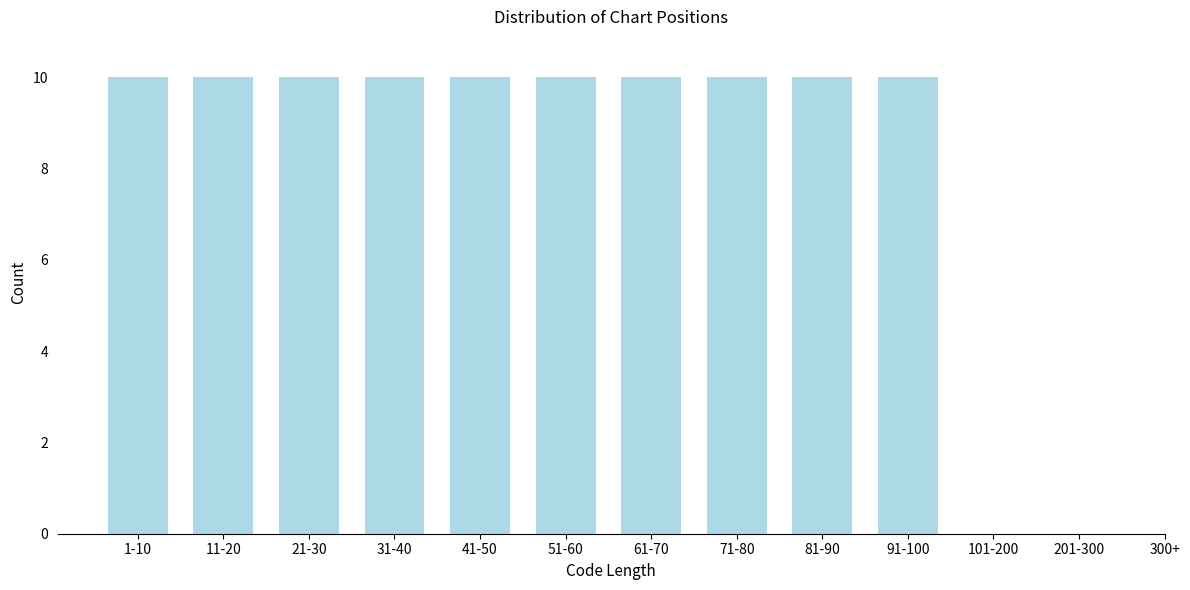

Reading left to right, transcribe all the data shown in this chart.

1-10=10	11-20=10	21-30=10	31-40=10	41-50=10	51-60=10	61-70=10	71-80=10	81-90=10	91-100=10	101-200=0	201-300=0